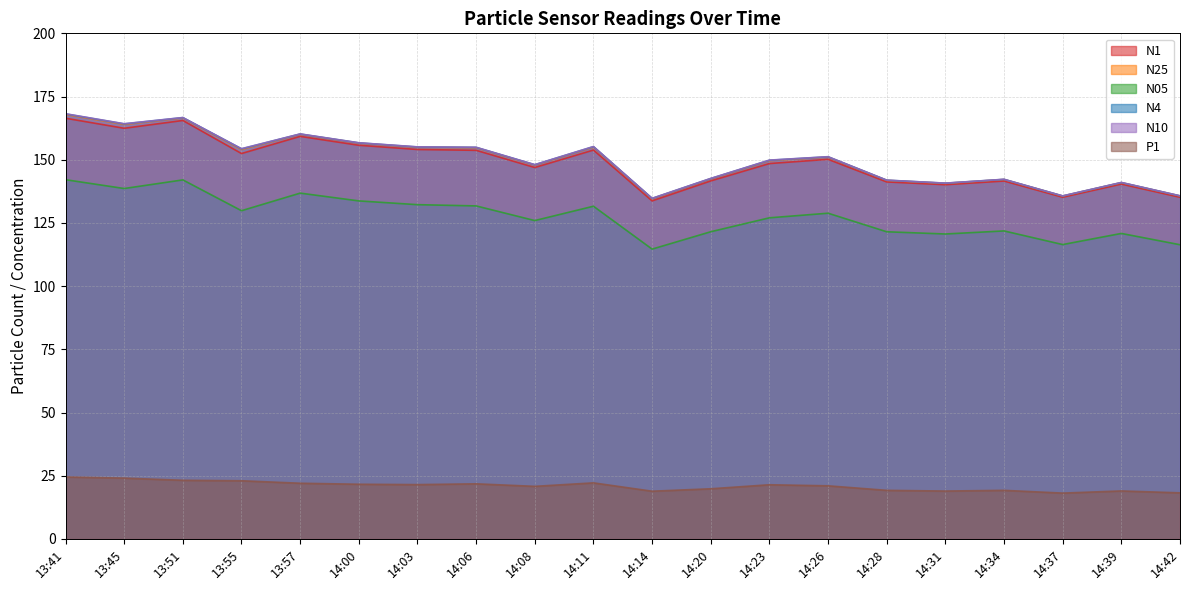

What is the label of the 3rd point from the right?

14:37